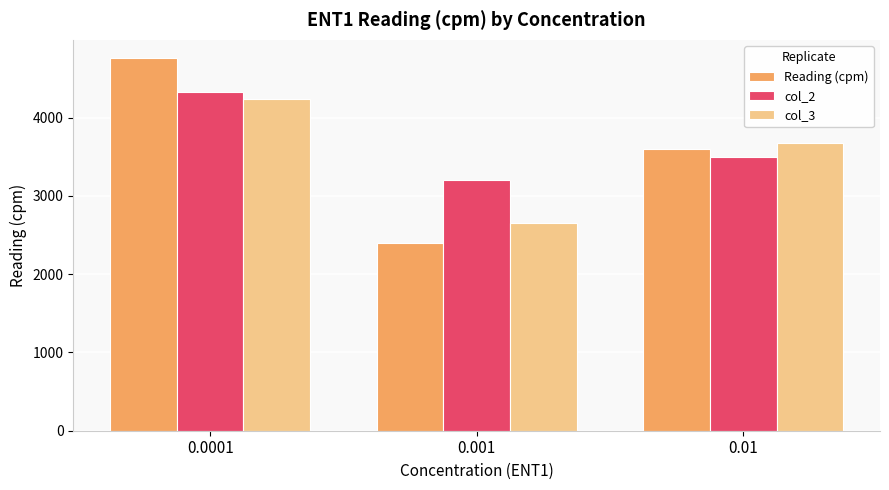

The Reading (cpm) series shows 3575 at 0.001. True or false?

False